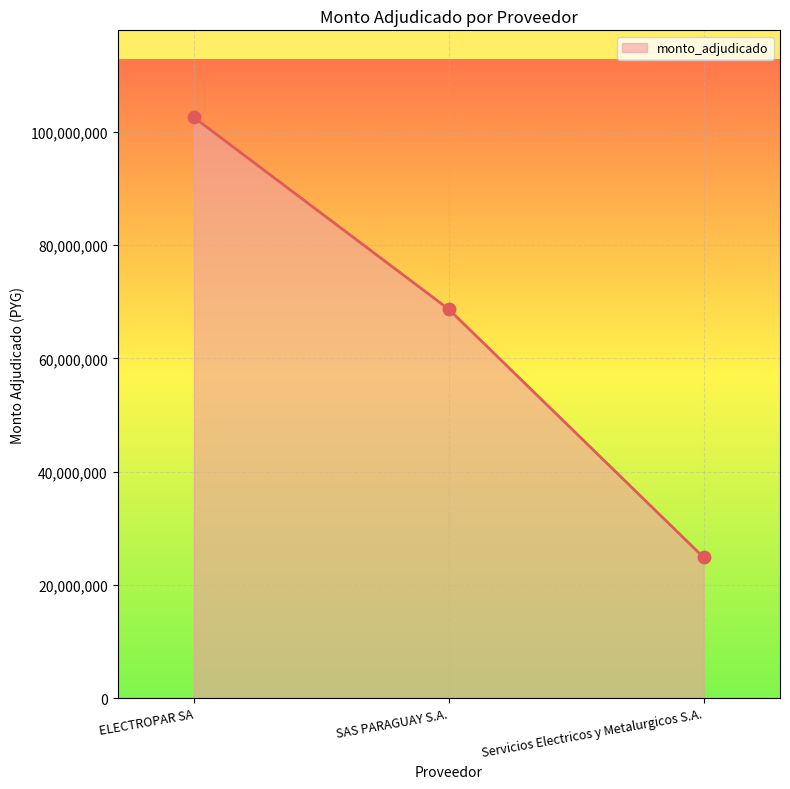

Approximately how many times larger is the value at Servicios Electricos y Metalurgicos S.A. compared to SAS PARAGUAY S.A.?

0.4